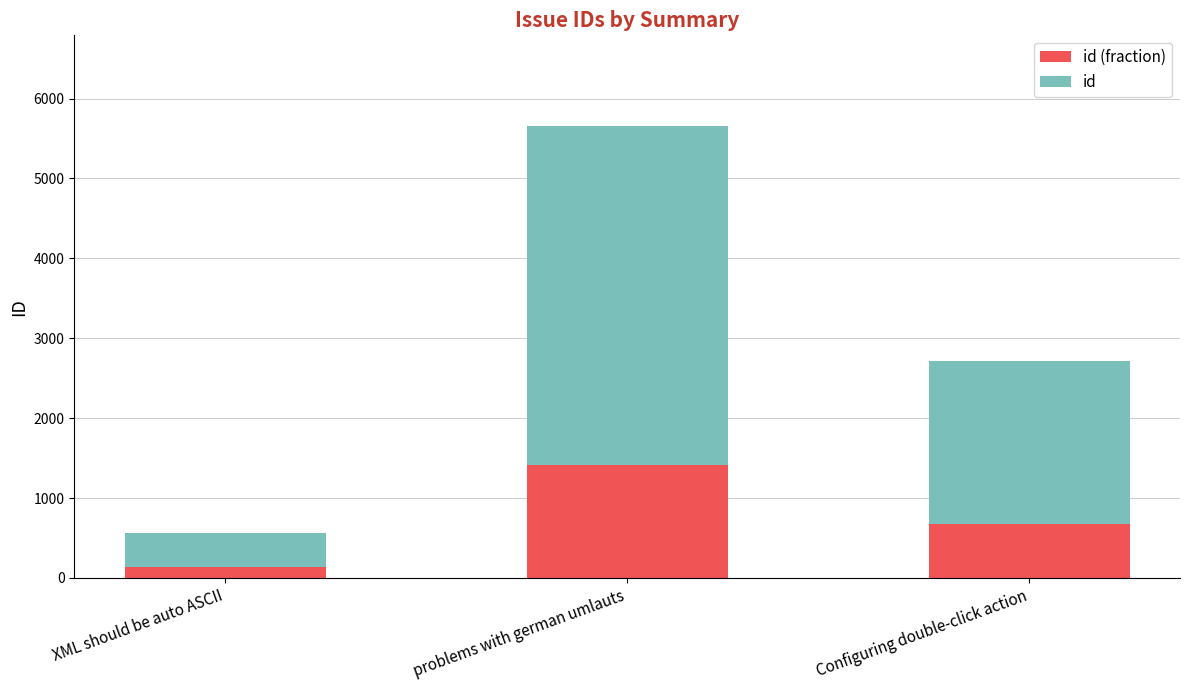

At which category is the sum across all series the highest?

problems with german umlauts